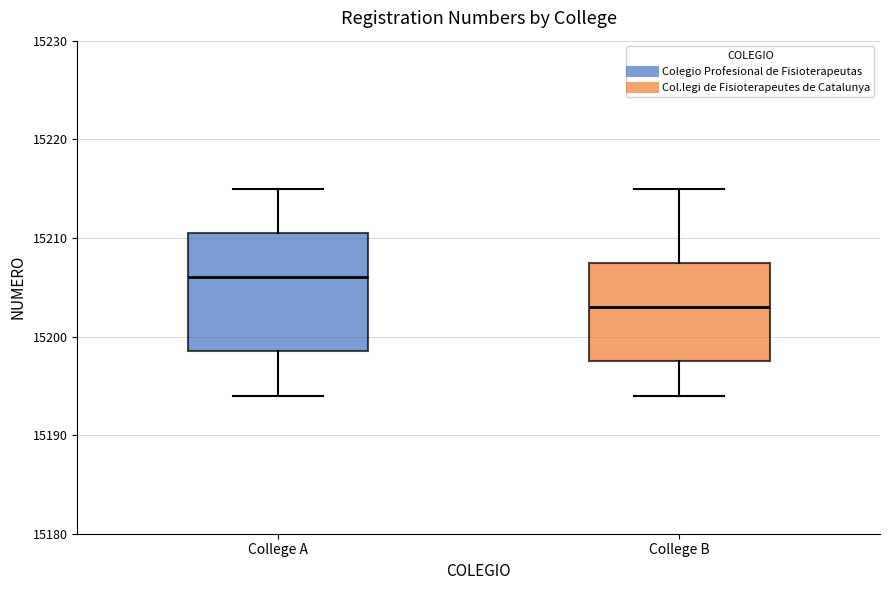

Comparing the boxes themselves (not the whiskers), which one is the tallest?

College A